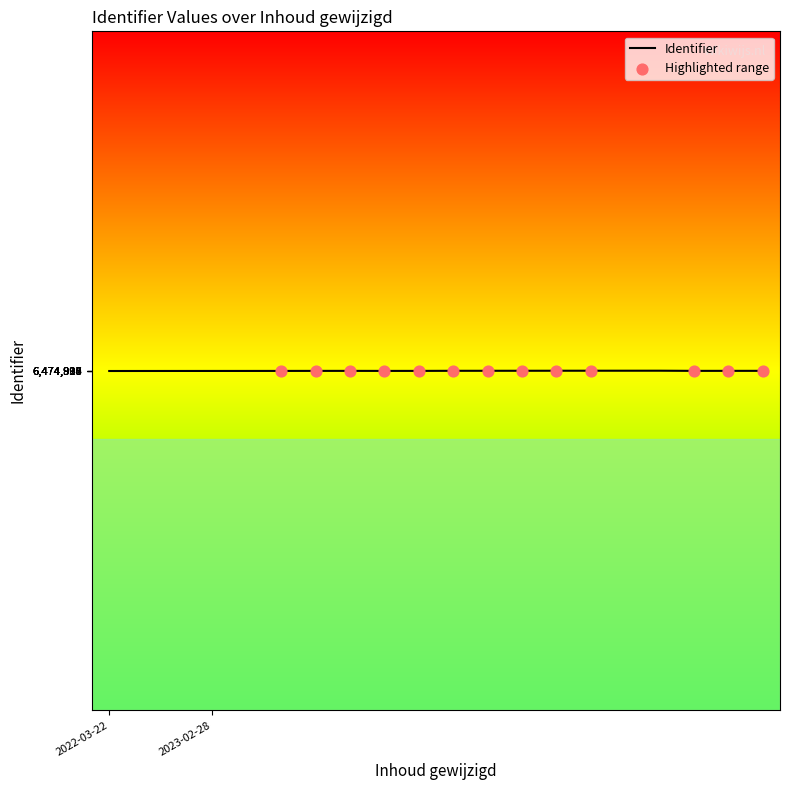

What is the maximum value shown in the chart?

6474934